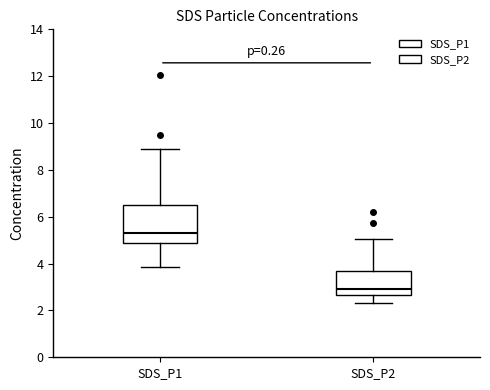

Which box's median line is the lowest?

SDS_P2